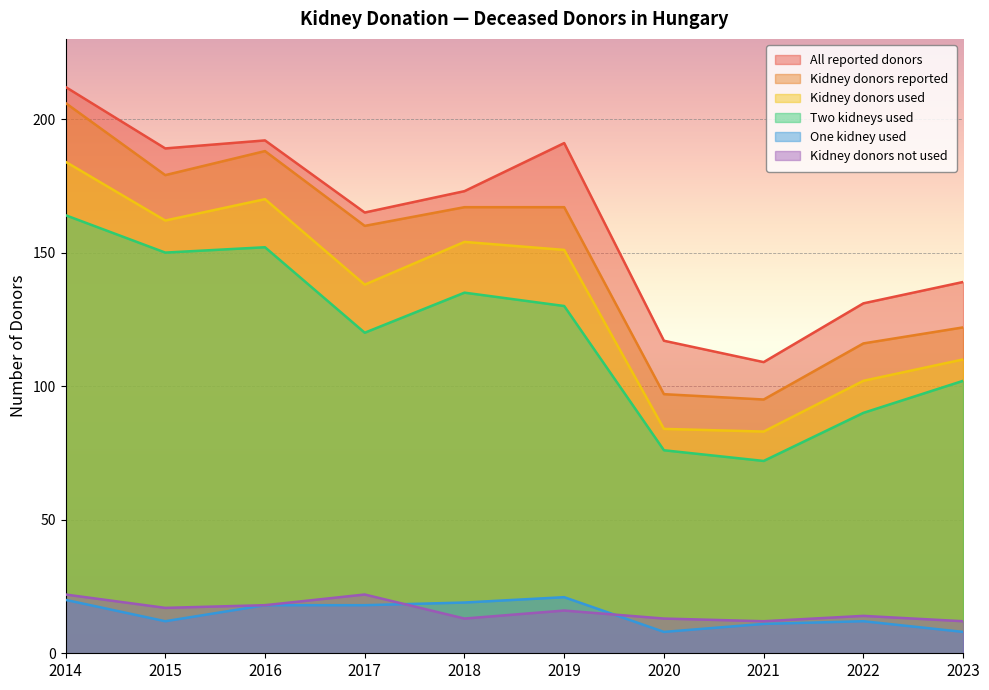

What is the difference between the second highest and minimum values in the One kidney used series?

12